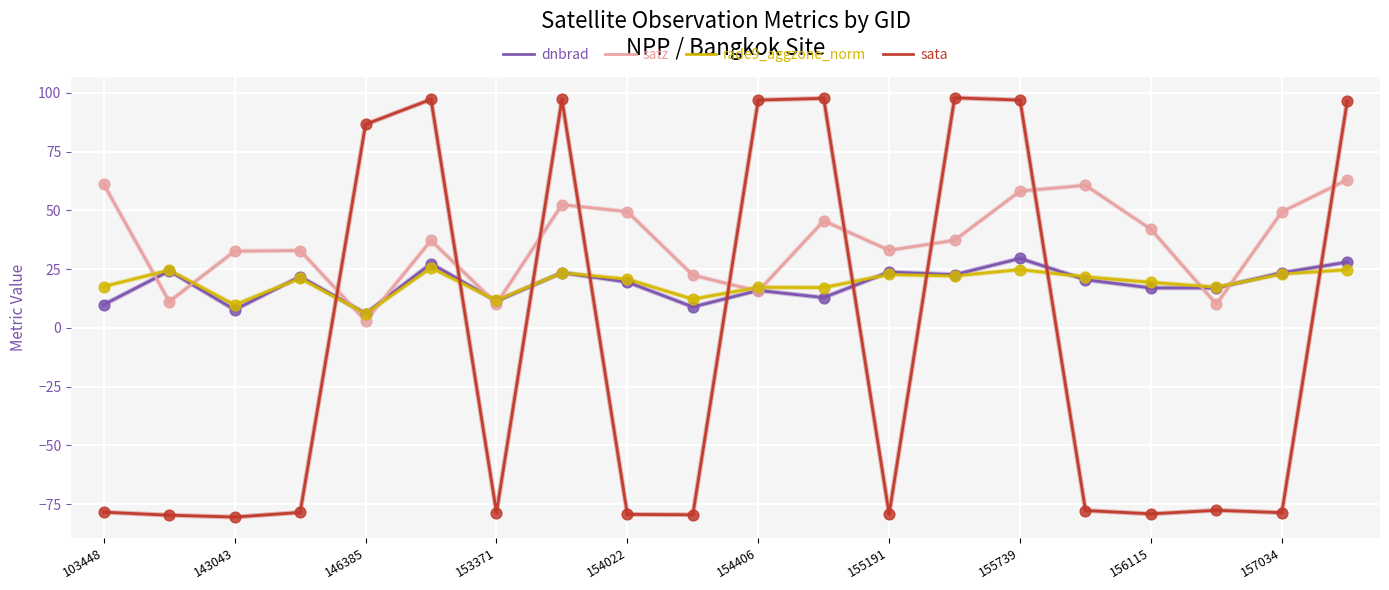

Which series has the largest total across all categories?

satz